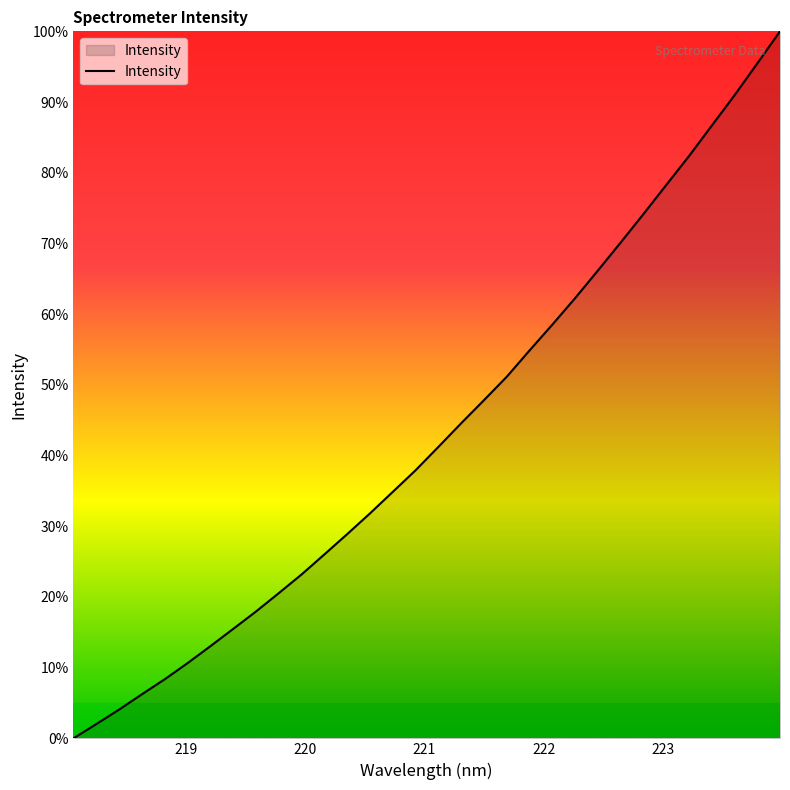

What is the difference between the maximum and minimum values?

100.0